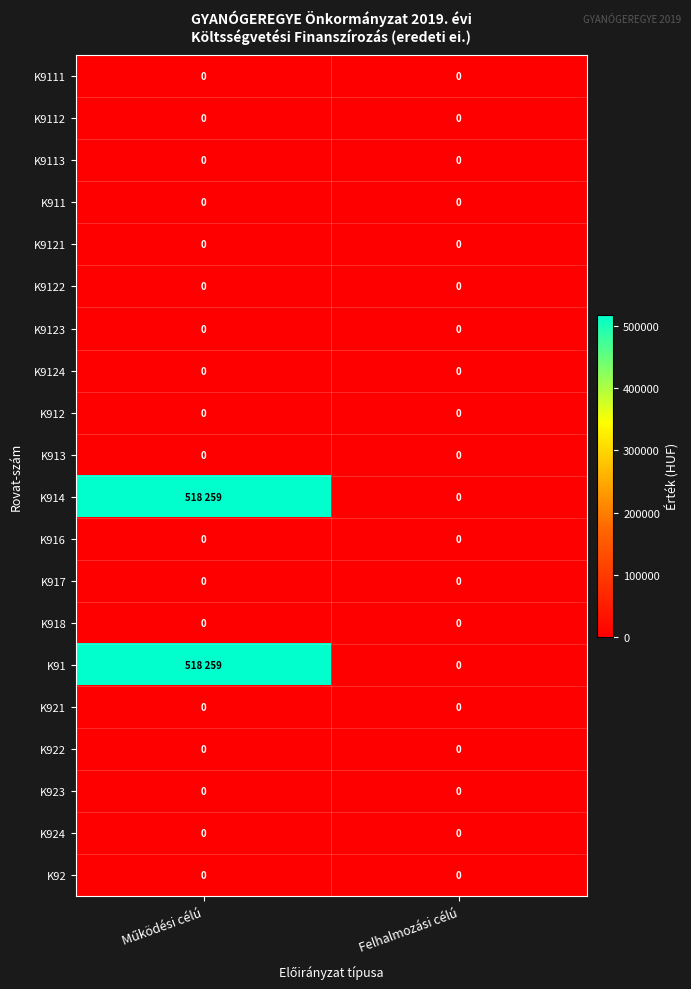

Between Felhalmozási célú and Működési célú, which is larger?

Felhalmozási célú